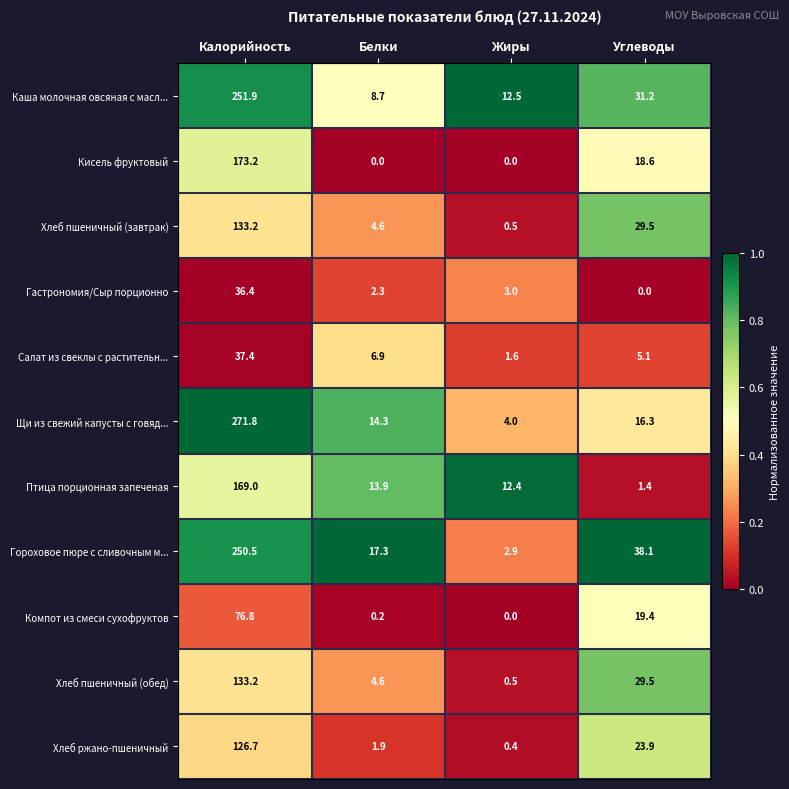

At which label does Хлеб пшеничный (завтрак) reach its peak?

Калорийность